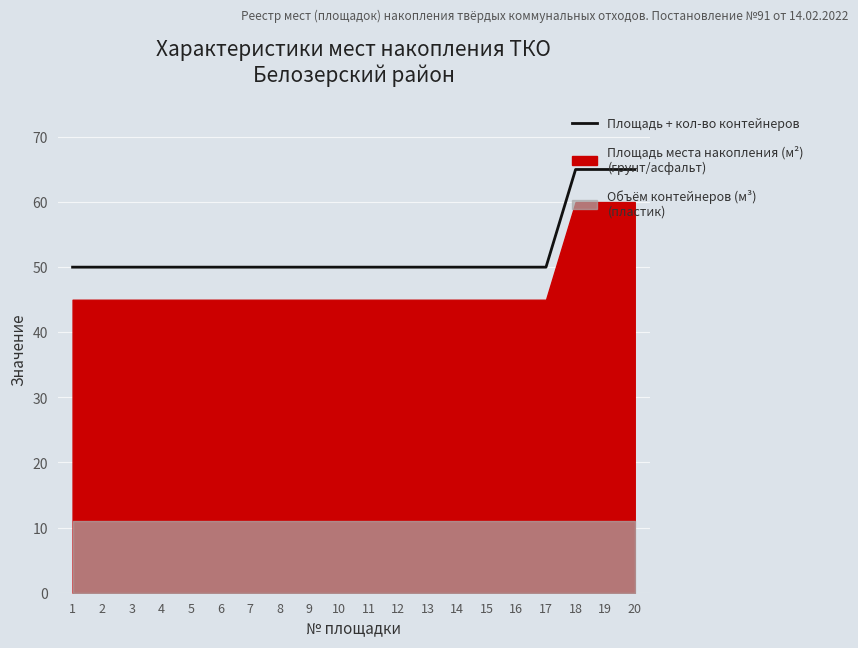

The value at 7 is 34. True or false?

False